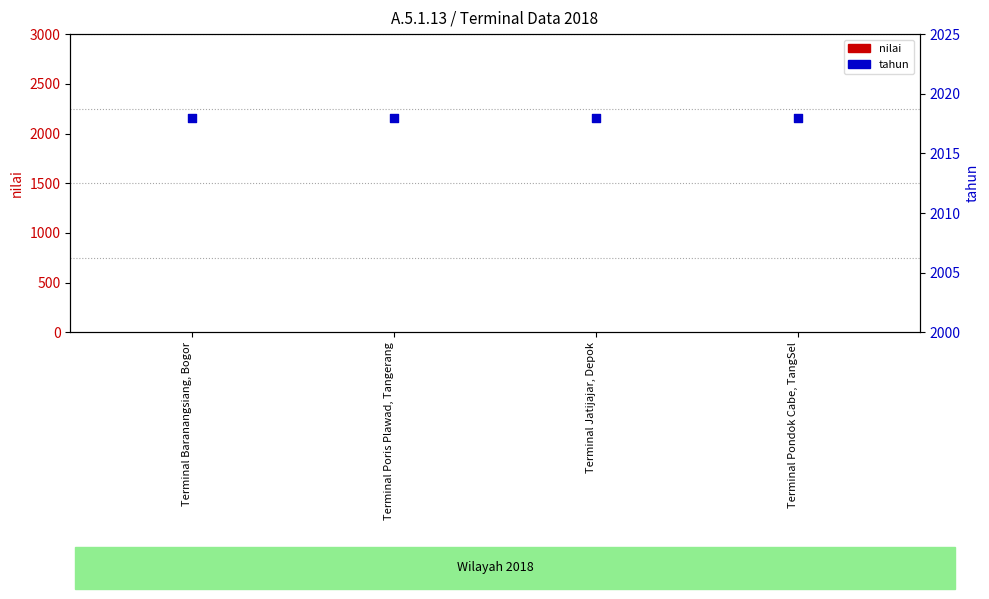

Which series has the widest spread of Y values?

nilai